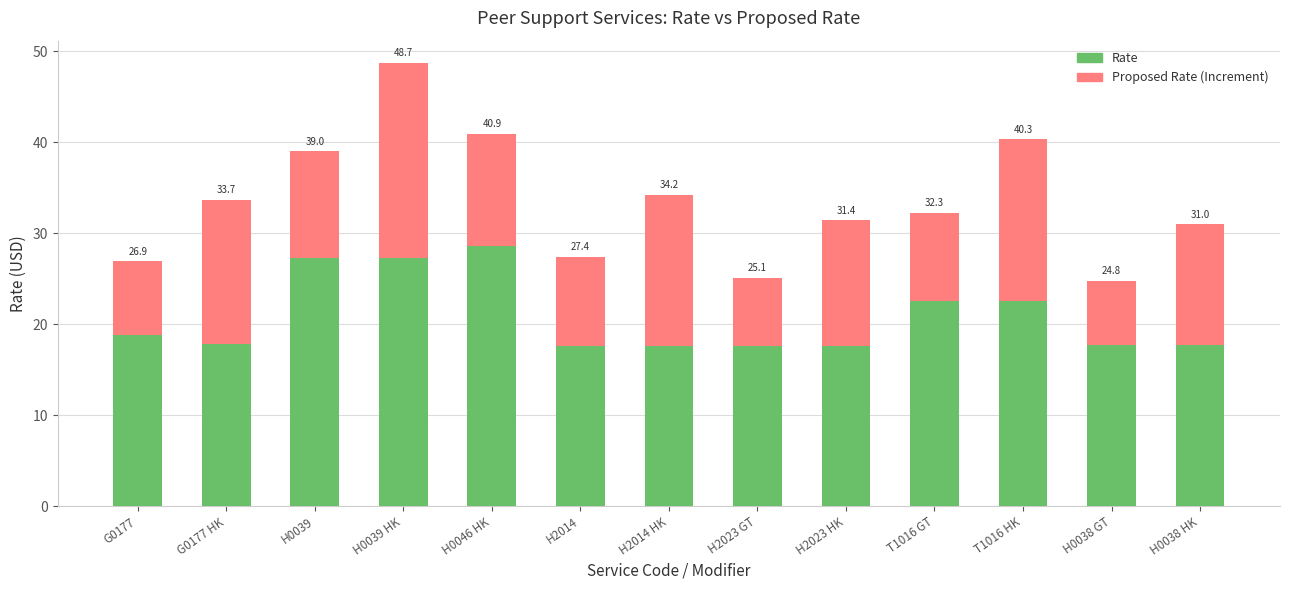

What are all the series names shown in the legend?

Rate, Proposed Rate (Increment)